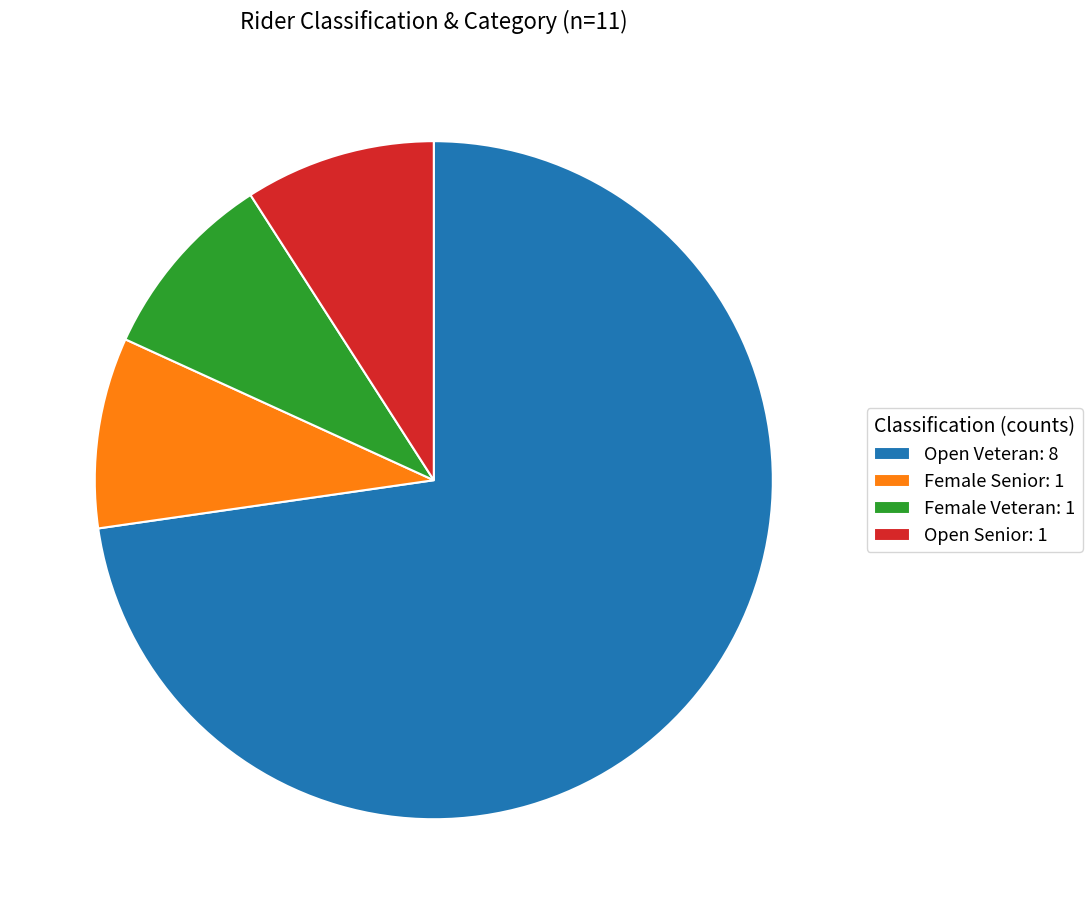

The Open Veteran slice represents 73% of the pie. True or false?

True